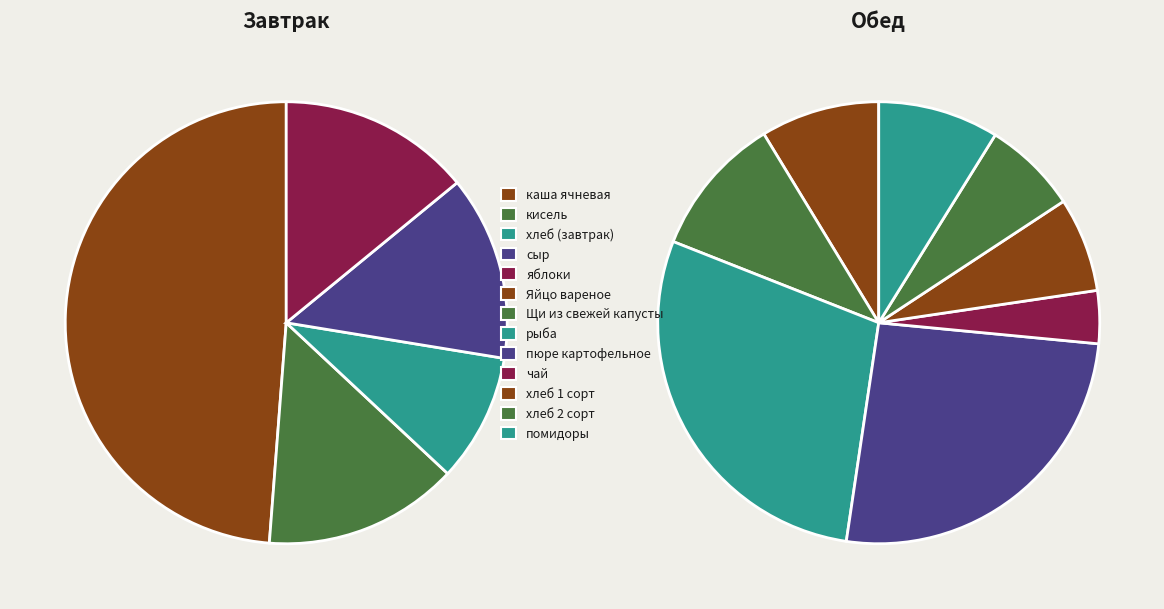

Is there any slice that represents more than half of the pie?

No